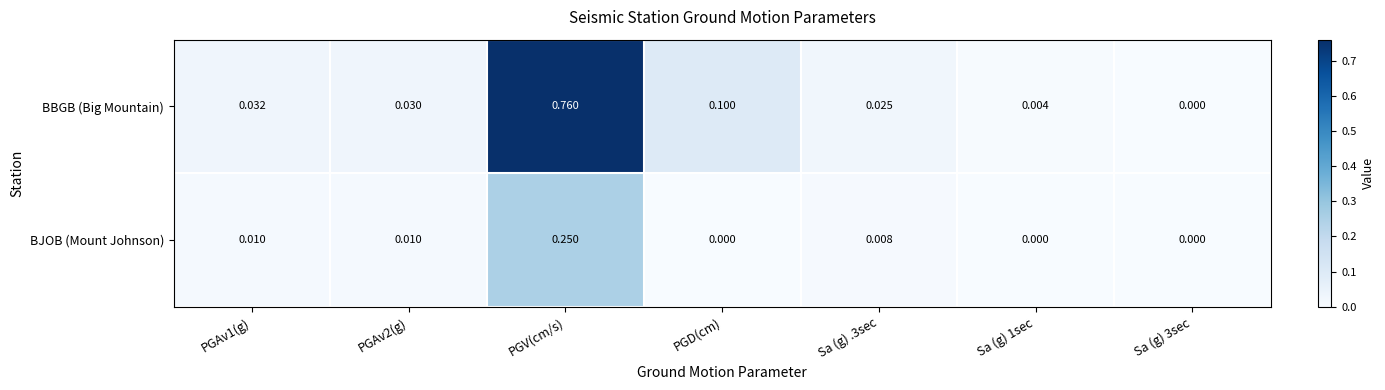

Which category has the highest value in the BBGB (Big Mountain) series?

PGV(cm/s)